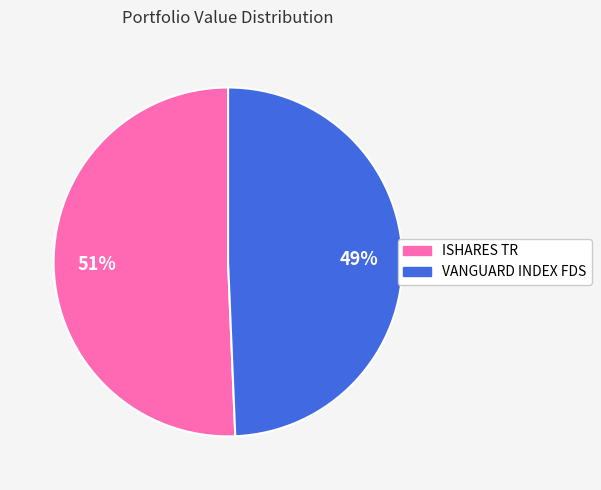

Which slice is the largest?

ISHARES TR